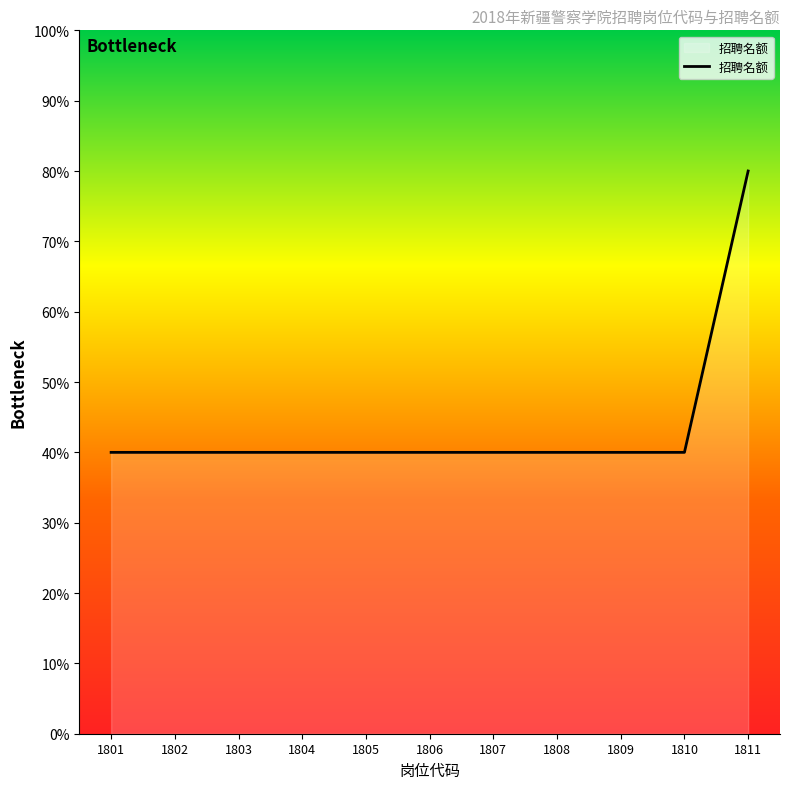

What is the ratio of the value at 1811 to the value at 1804?

2.0